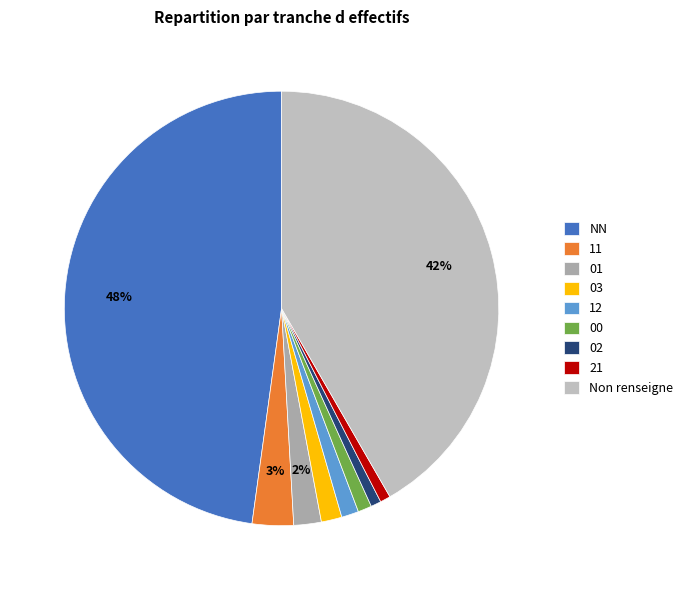

Does any single category account for the majority?

No